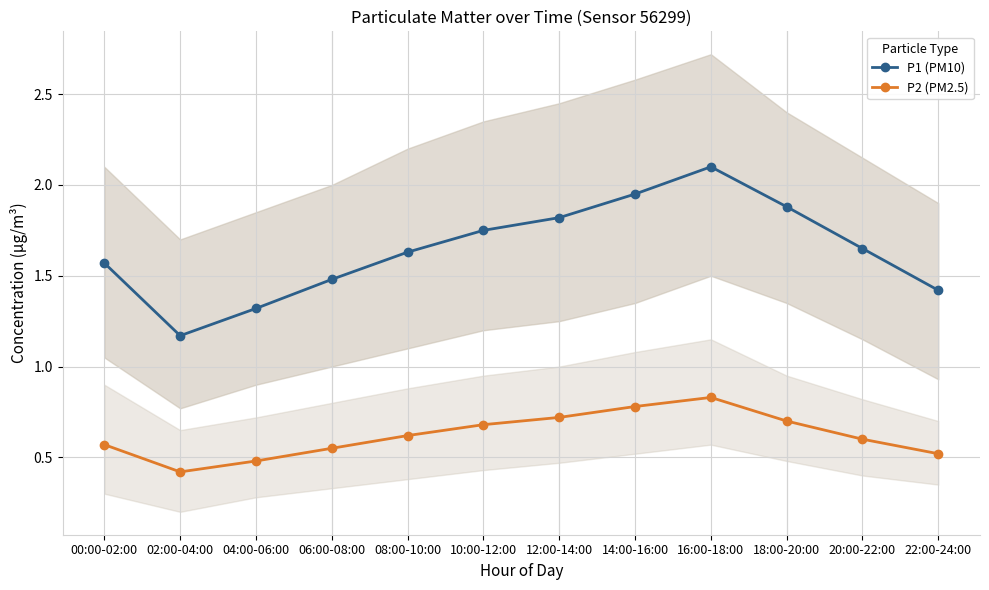

The P1 (PM10) series shows 1.9 at 22:00-24:00. True or false?

False